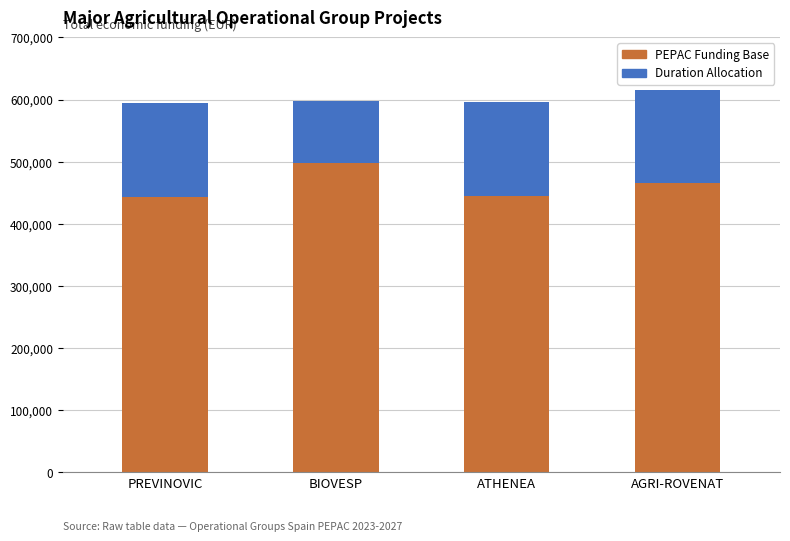

How many categories are shown in the chart?

4